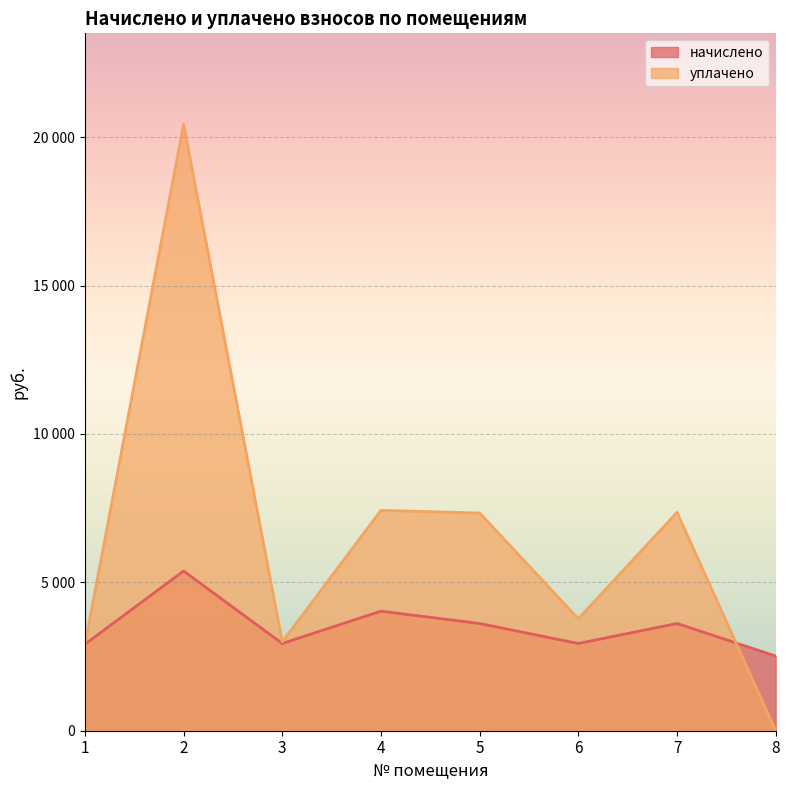

True or false: уплачено and начислено intersect in this chart.

True